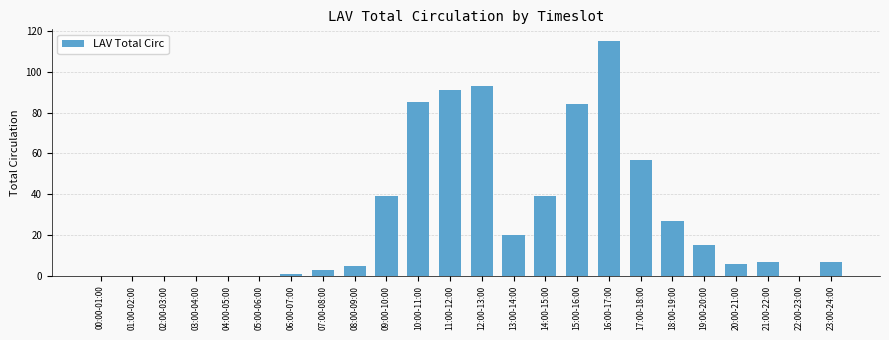

At which category does the chart reach its peak across all series?

16:00-17:00